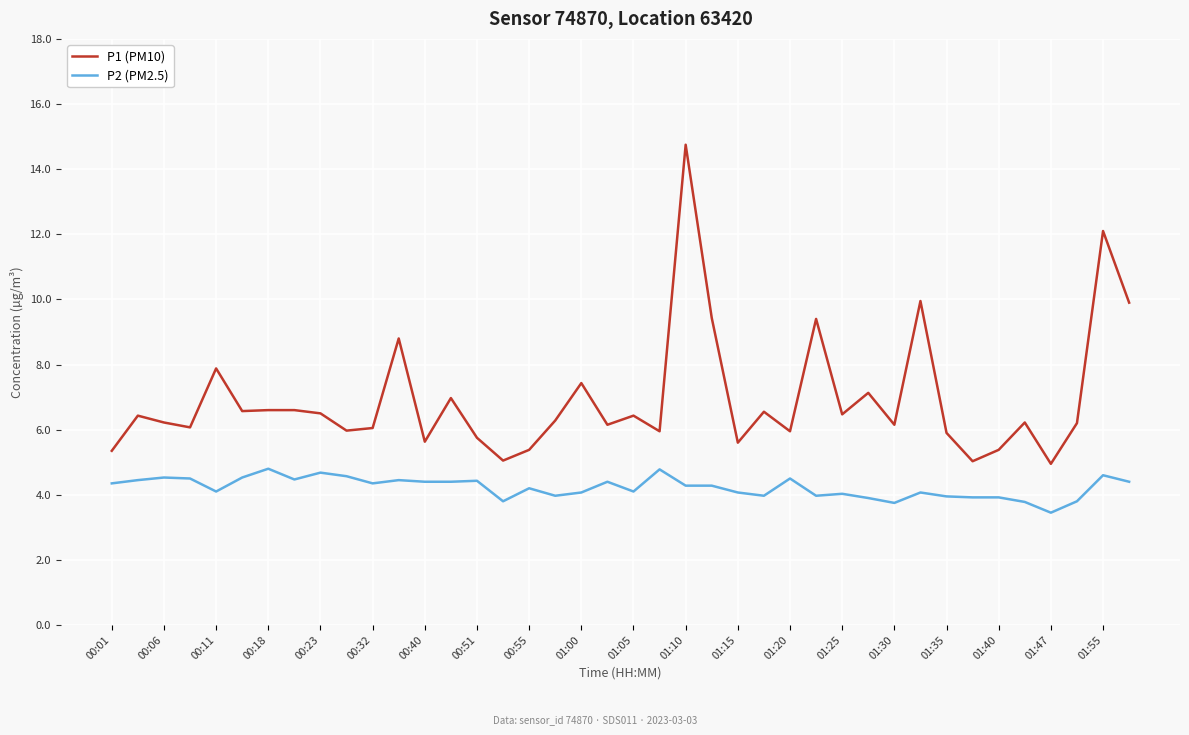

Which series has the largest range (max minus min)?

P1 (PM10)